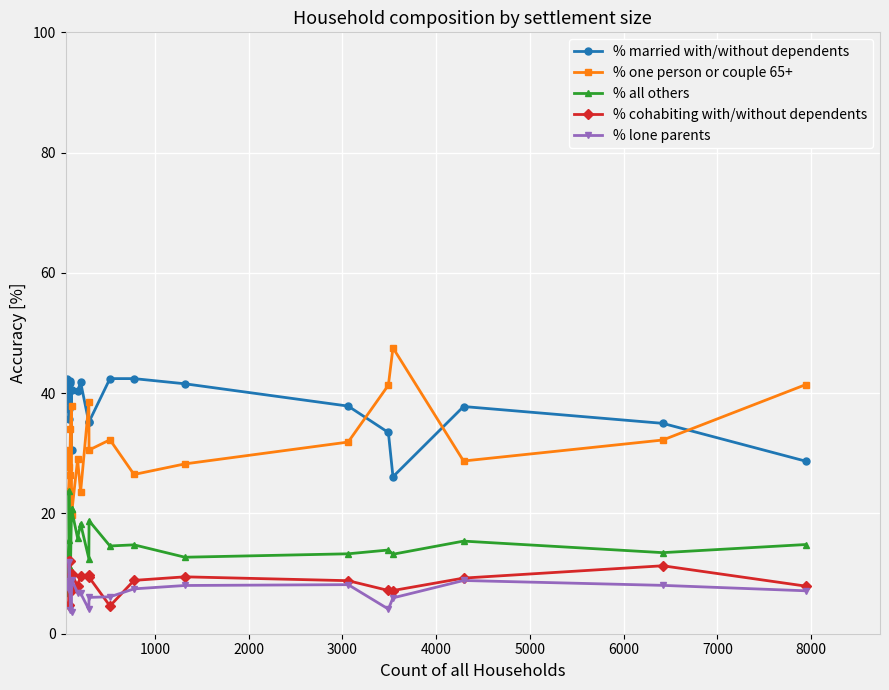

What are all the series names shown in the legend?

% married with/without dependents, % one person or couple 65+, % all others, % cohabiting with/without dependents, % lone parents